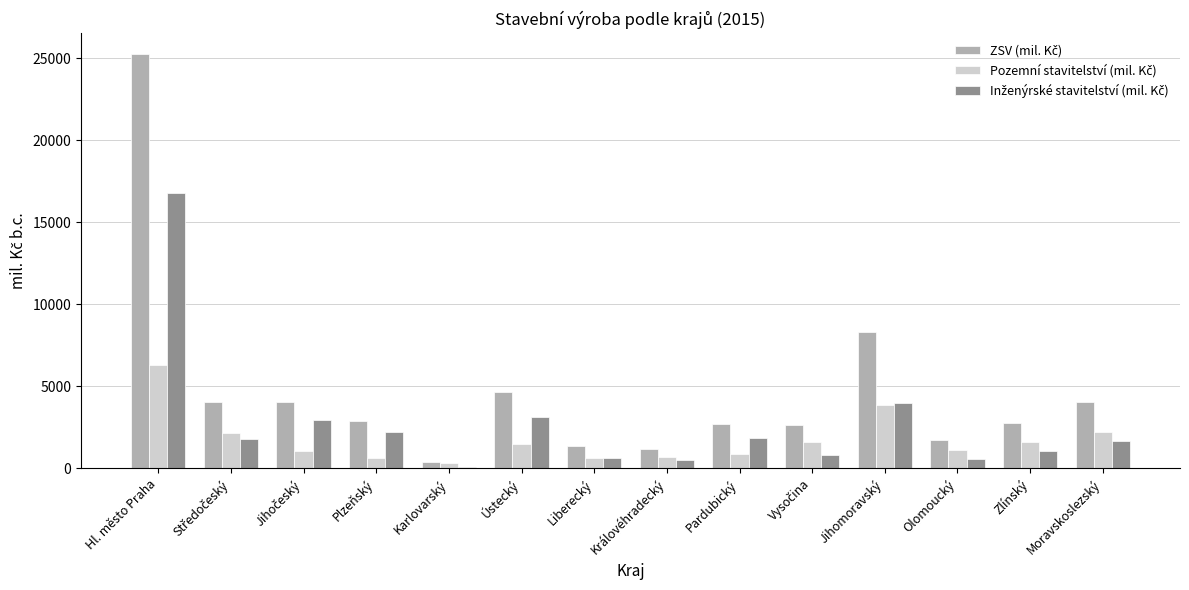

What is the maximum value shown in the chart?

25261